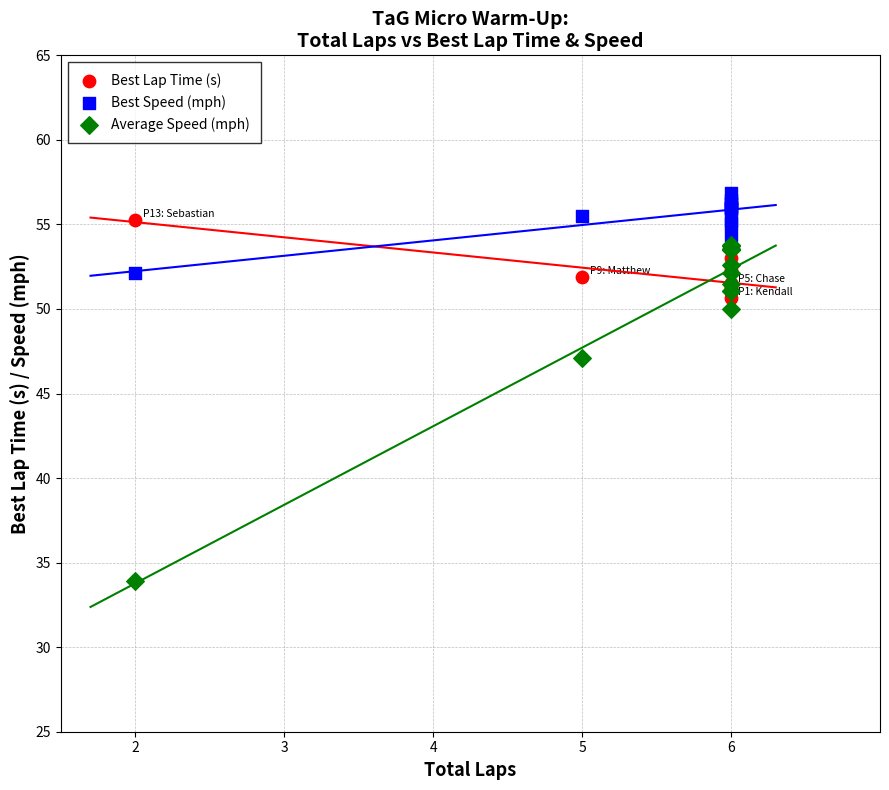

Which series reaches the minimum Y coordinate?

Average Speed (mph)